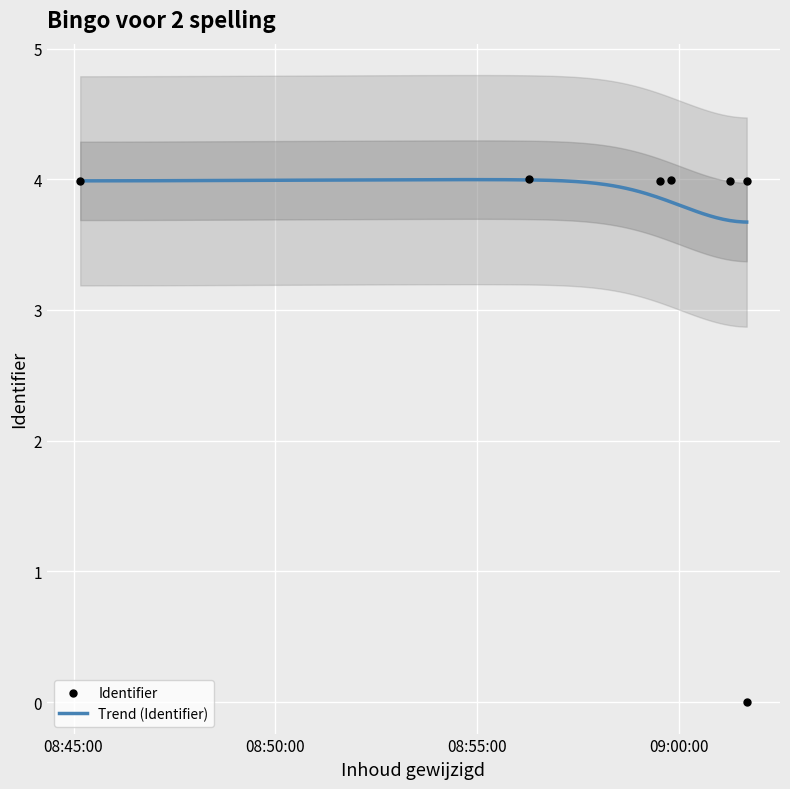

Between 2016-01-23 08:45:10 and 2016-01-23 09:01:15, which is larger?

2016-01-23 08:45:10